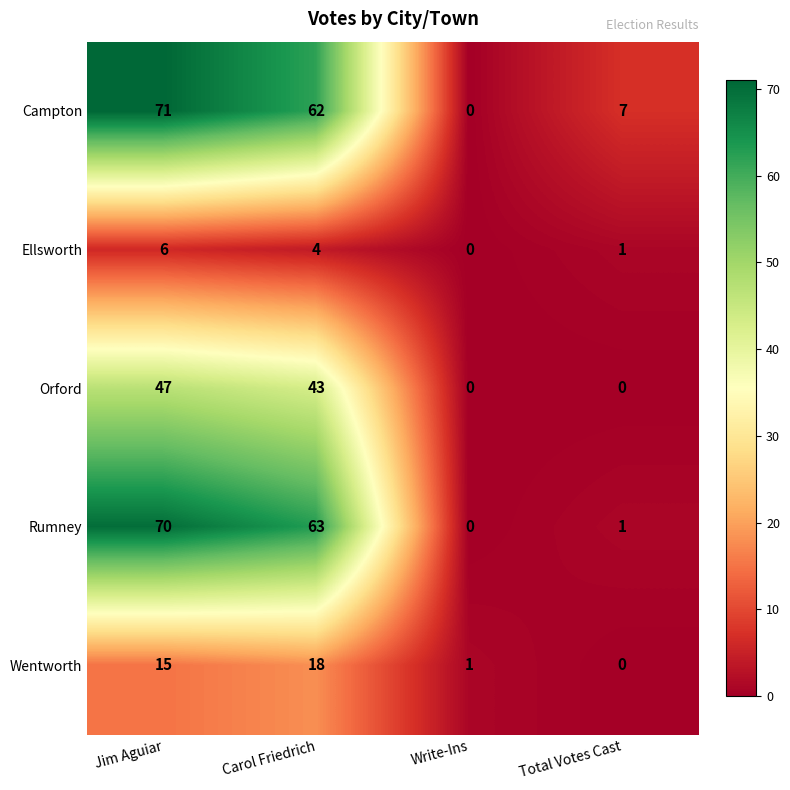

What is the difference between the maximum and second lowest values in the Orford series?

47